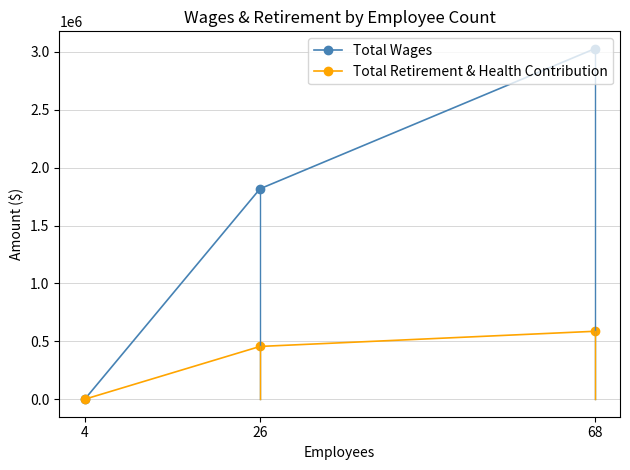

Reading left to right, what are all the values shown in this chart?

Total Wages: 4=0	26=1817886	68=3026948
Total Retirement & Health Contribution: 4=0	26=455898	68=586761